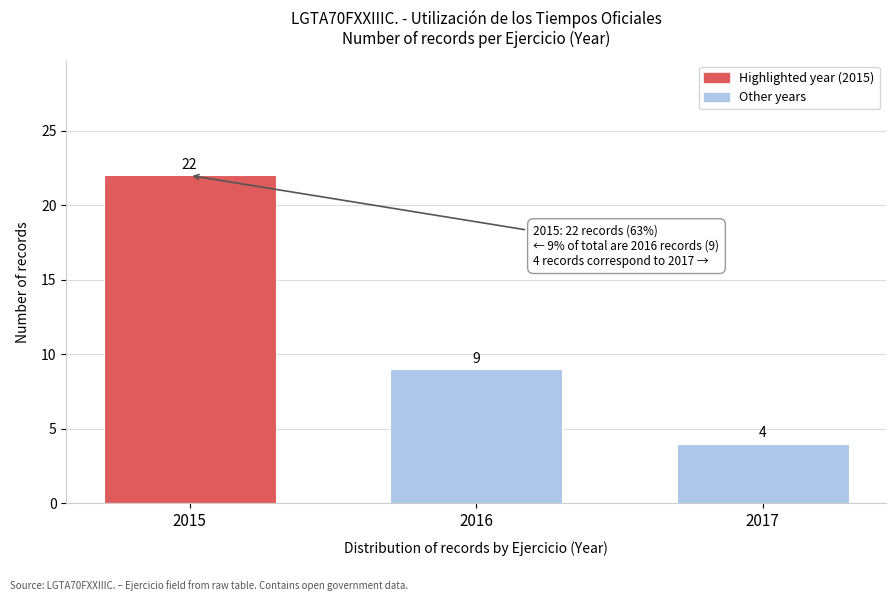

Reading left to right, list all the values displayed in this chart.

22	9	4